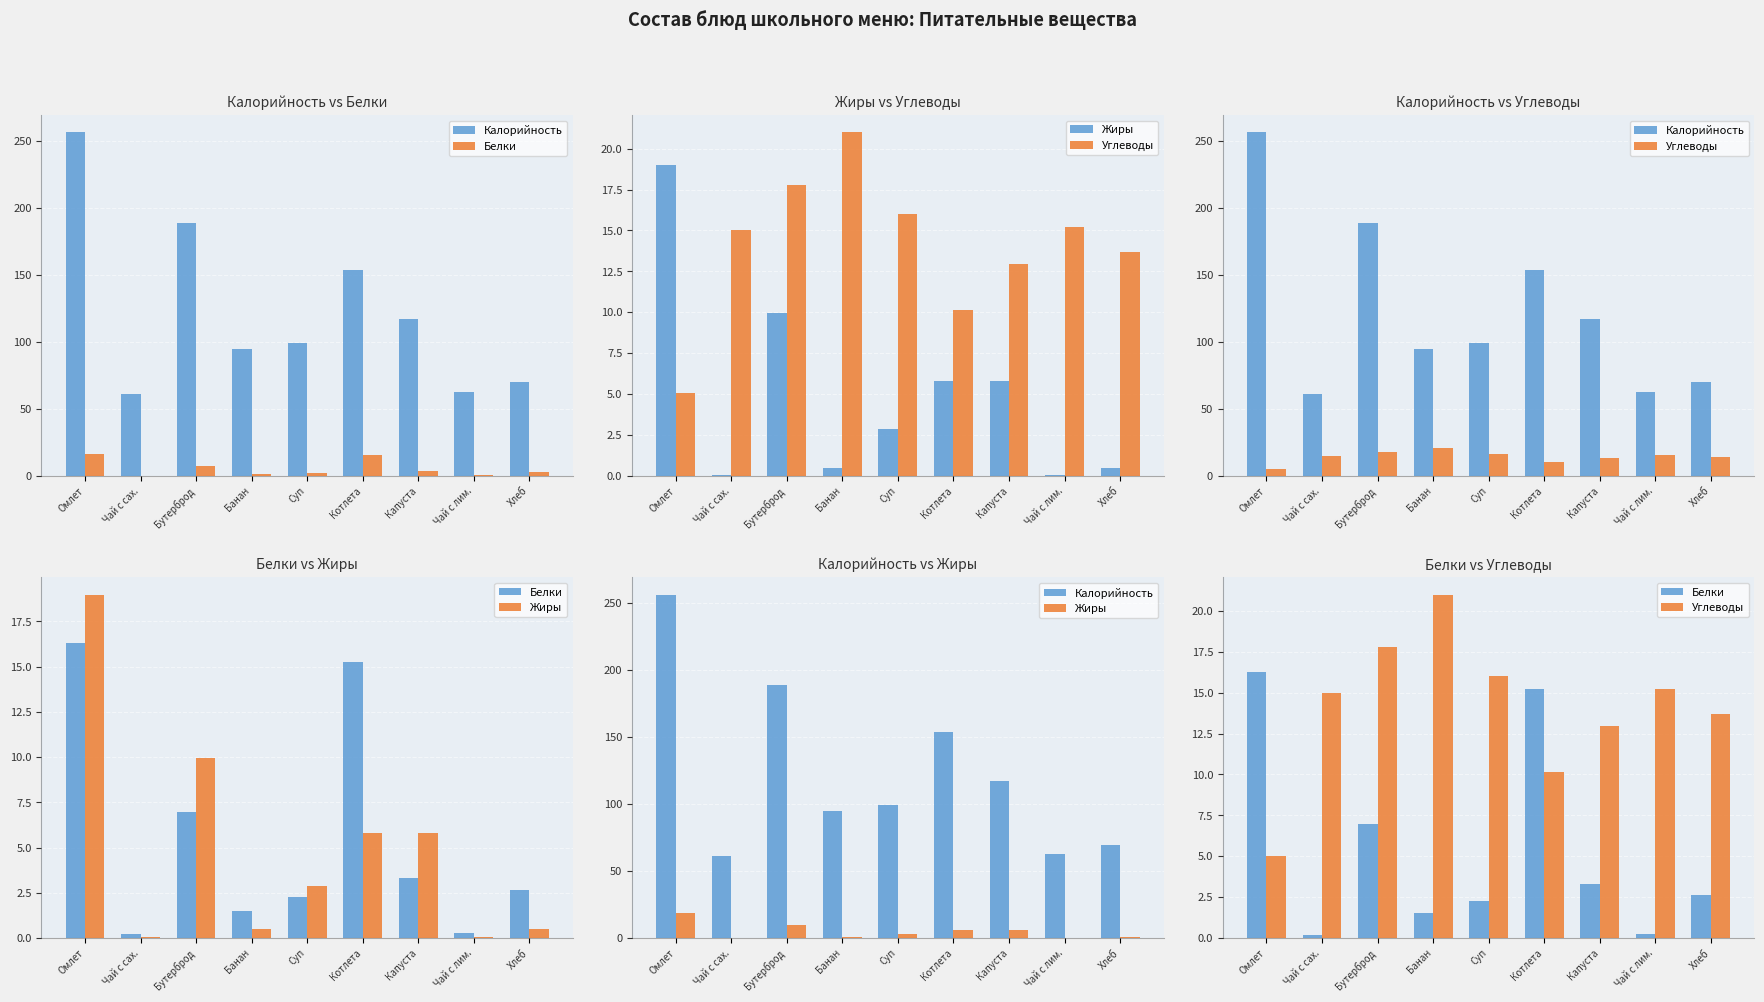

What is the difference between the Калорийность values at Бутерброд and Хлеб?

119.1